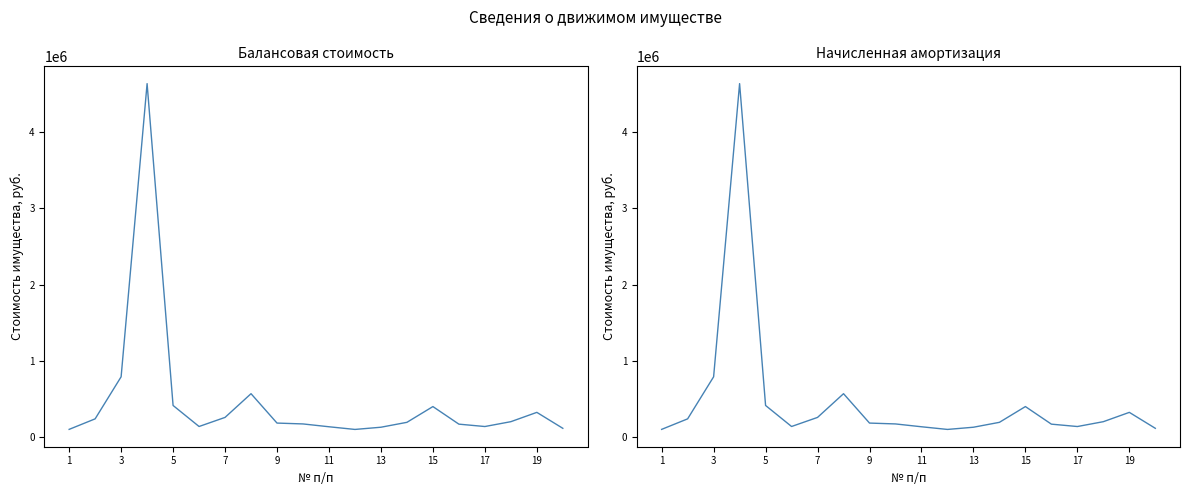

The Балансовая стоимость series shows 118337.8 at 19. True or false?

False